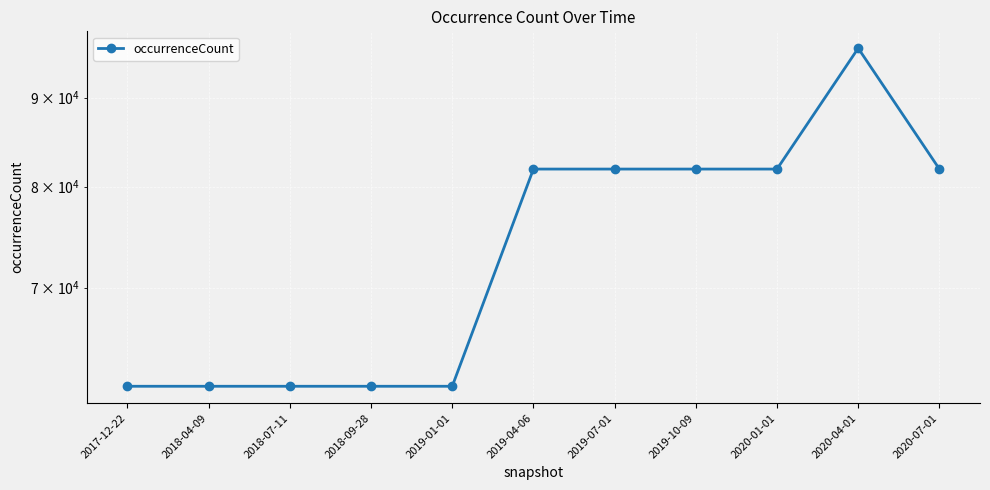

Count the values in the range 61442 to 81879.

10